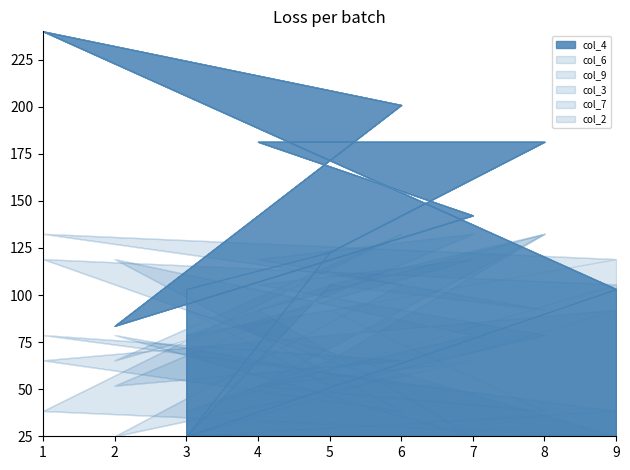

How many data points in col_3 are above 5?

8